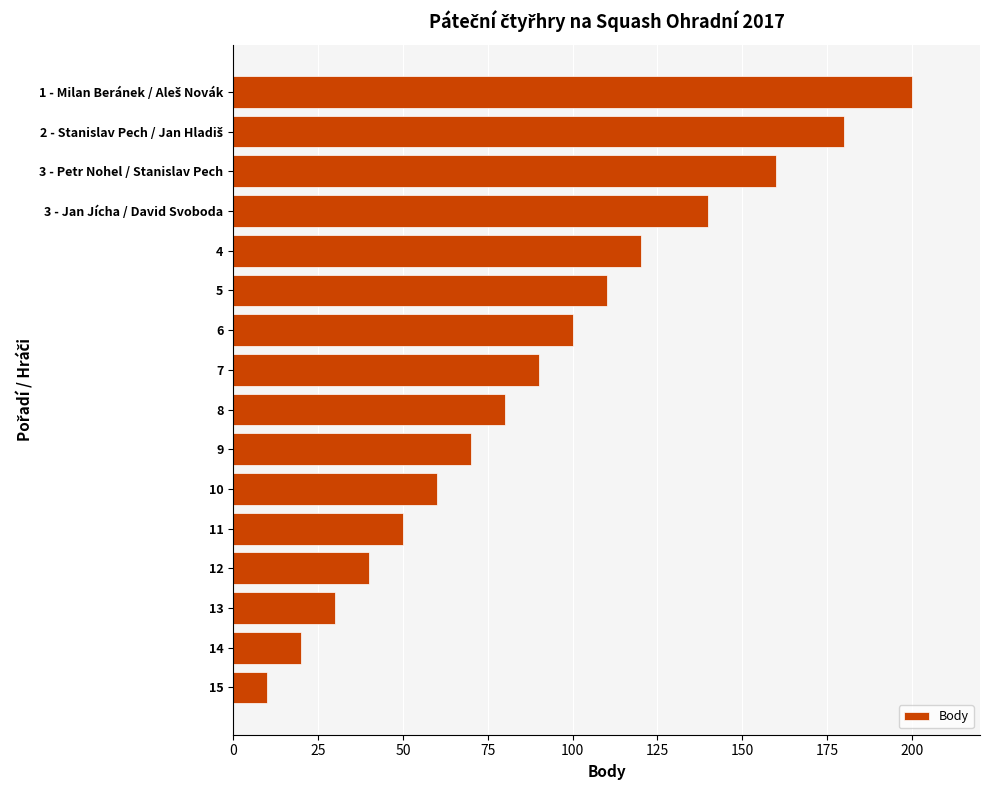

Are the bars horizontal?

Yes